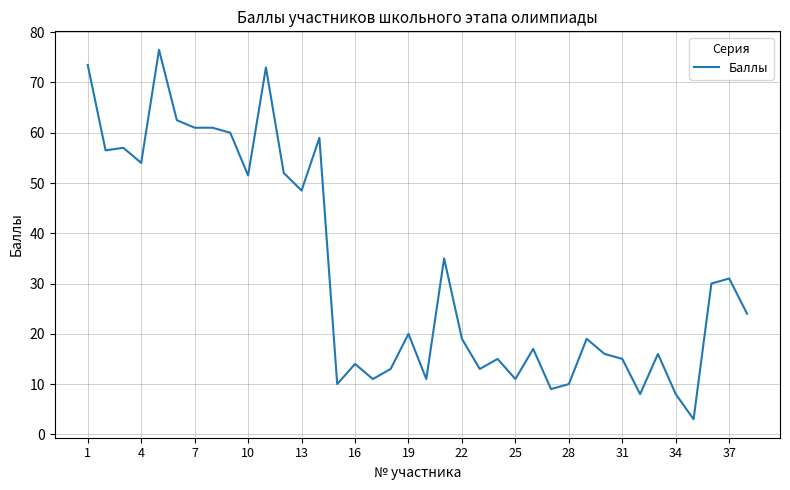

What is the maximum value shown in the chart?

76.5